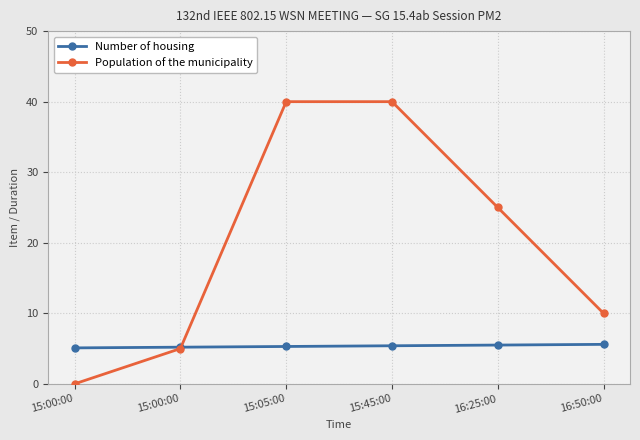

What are all the series names shown in the legend?

Number of housing, Population of the municipality